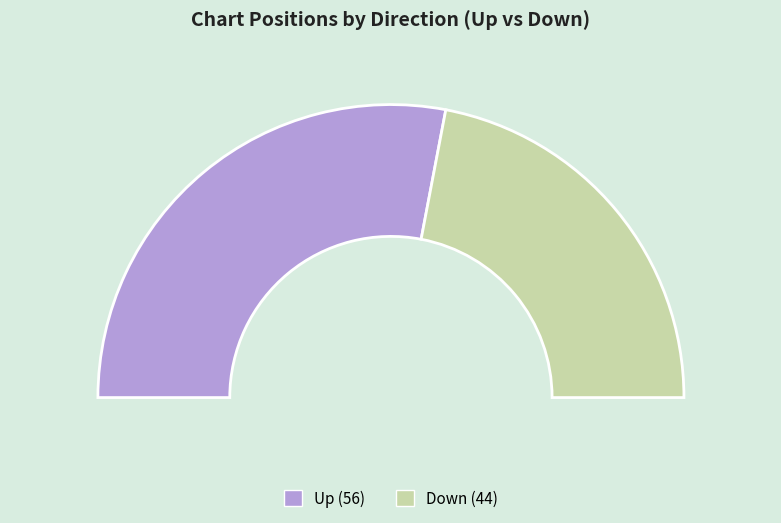

To the nearest percent, what portion does down represent?

44%